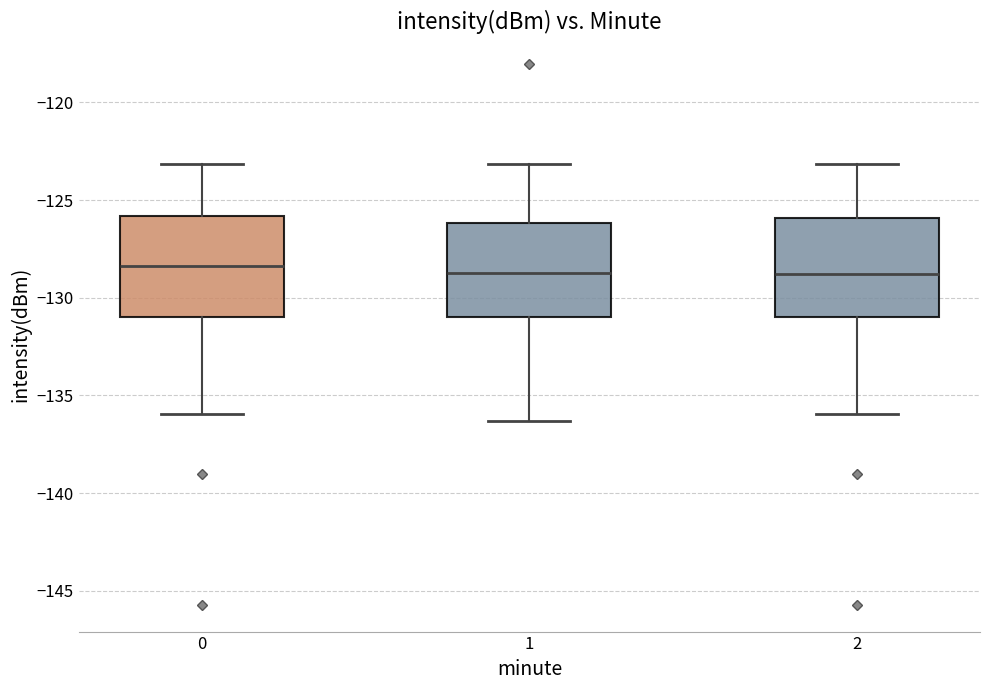

Reading left to right, read every box against the y-axis: the position of its median line, the range the box covers, and the ends of its whiskers. The values are not printed on the chart, so give them approximately, as read against the axis.

0: median -128.5, box -131.0 to -126.0, whiskers -136.0 to -123.0
1: median -129.0, box -131.0 to -126.0, whiskers -136.5 to -123.0
2: median -129.0, box -131.0 to -126.0, whiskers -136.0 to -123.0